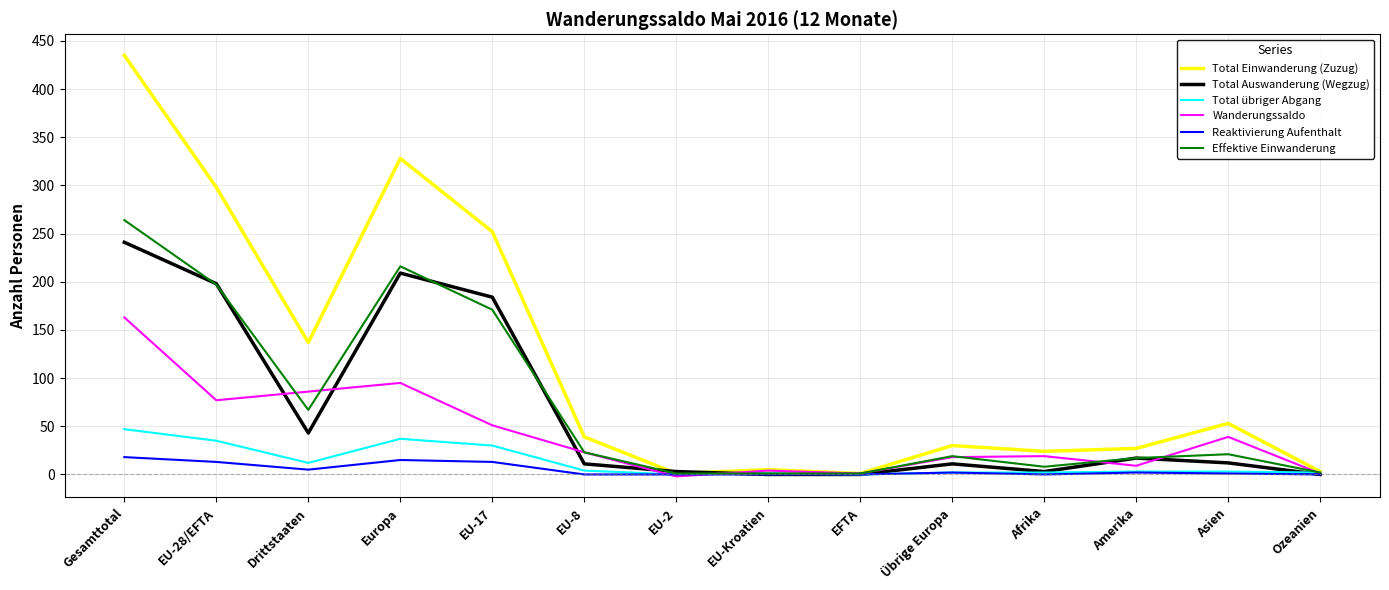

Is the value of Effektive Einwanderung at Gesamttotal greater than the value of Reaktivierung Aufenthalt at Ozeanien?

Yes